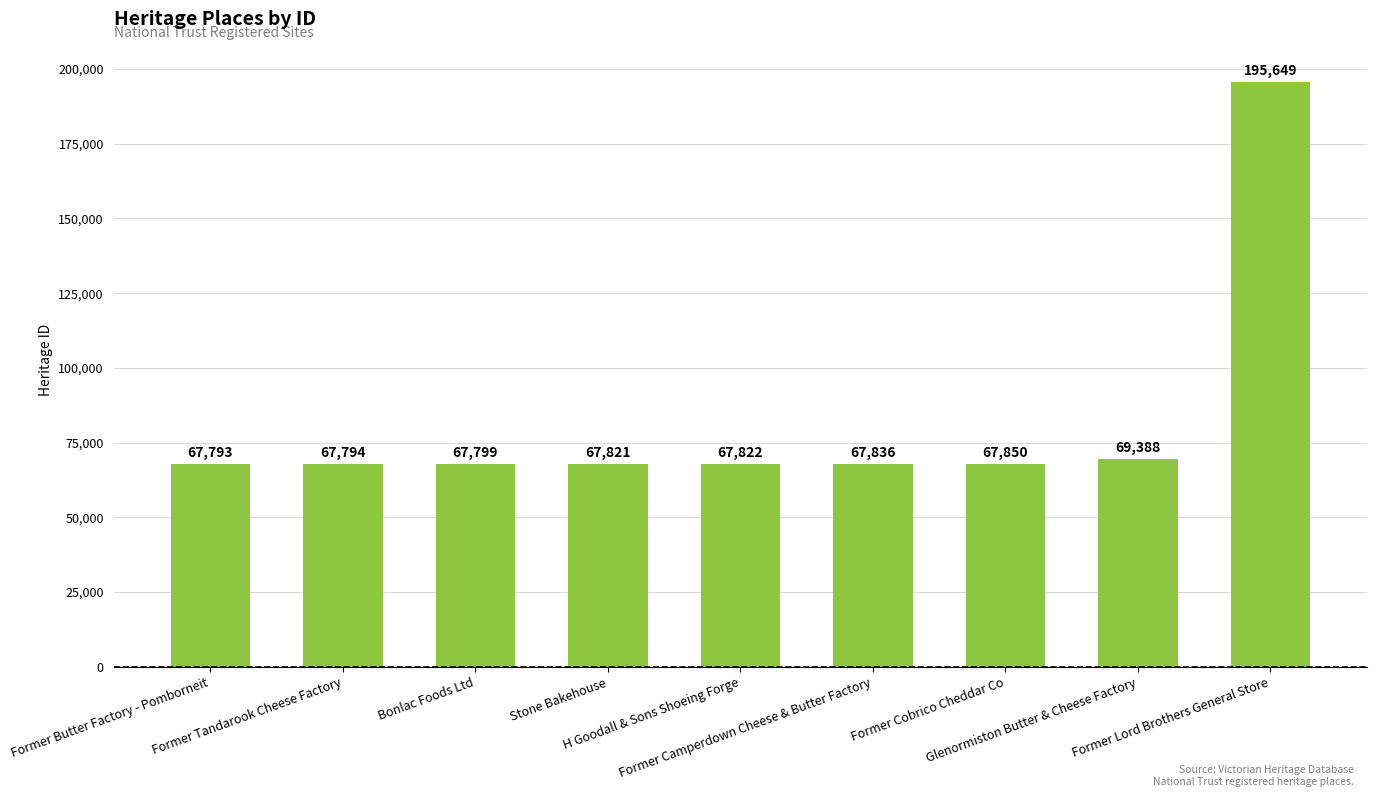

What position from the right is Stone Bakehouse?

6